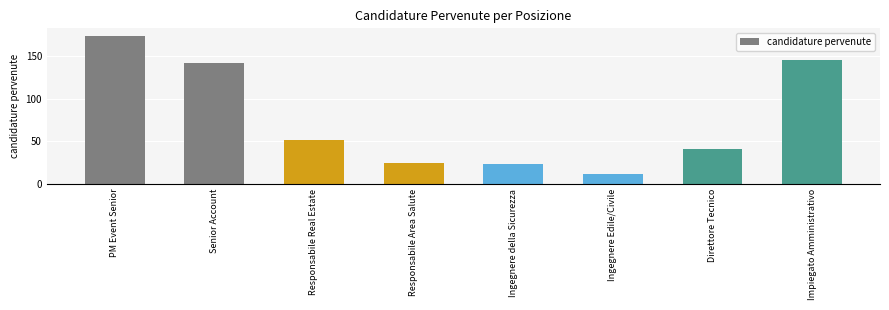

What is the difference between the values at Senior Account and Ingegnere della Sicurezza?

119